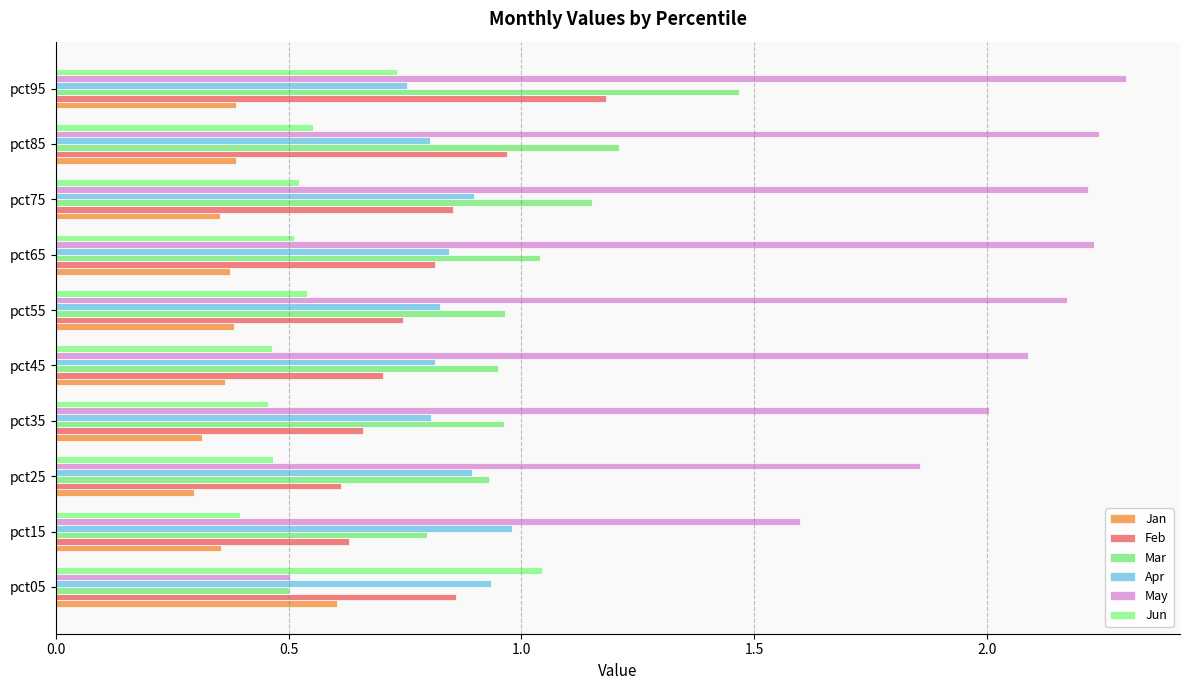

What is the value of the Mar bar at the 4th from the left?

1.0